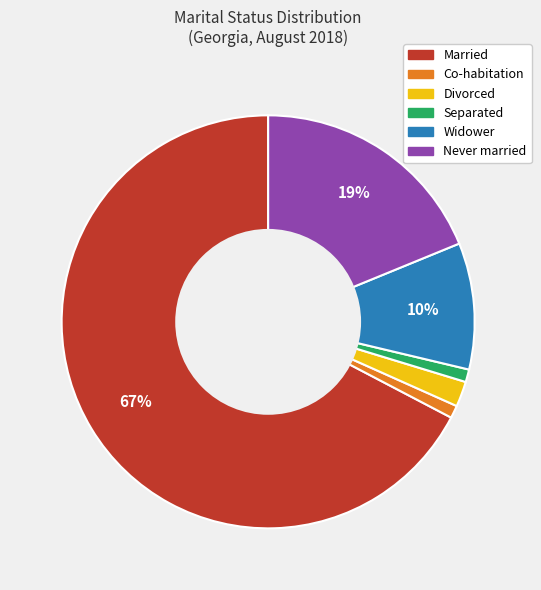

To the nearest percent, what is the difference between the largest and smallest slice percentages?

66%